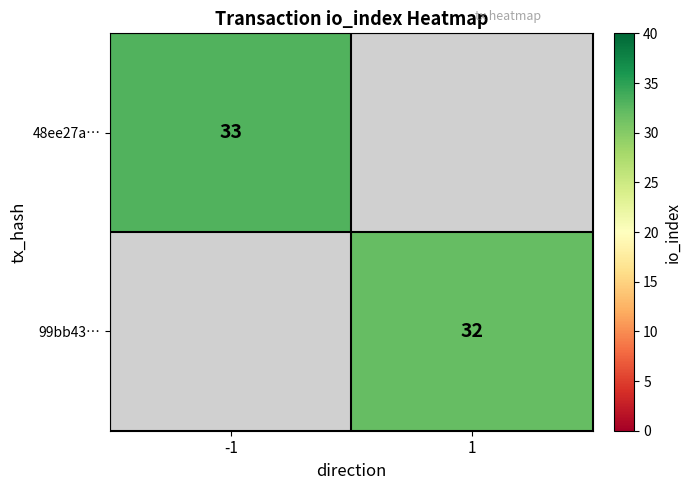

The value of 48ee27a… at -1 is 33. True or false?

True